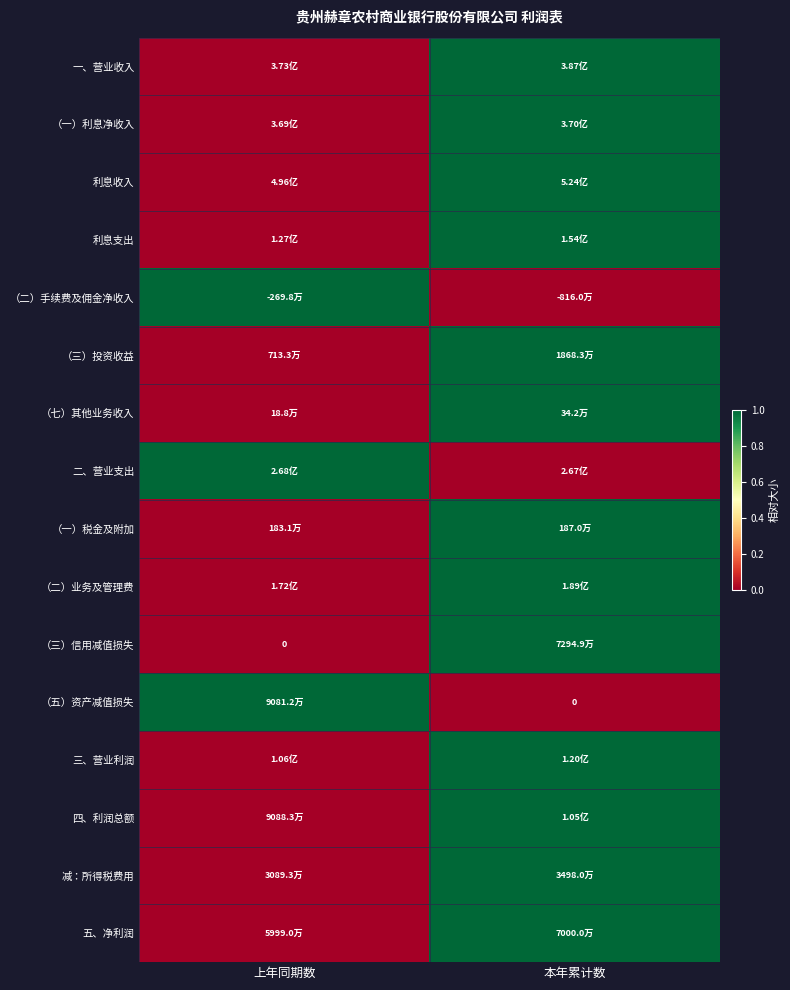

How many data points does each series have?

2